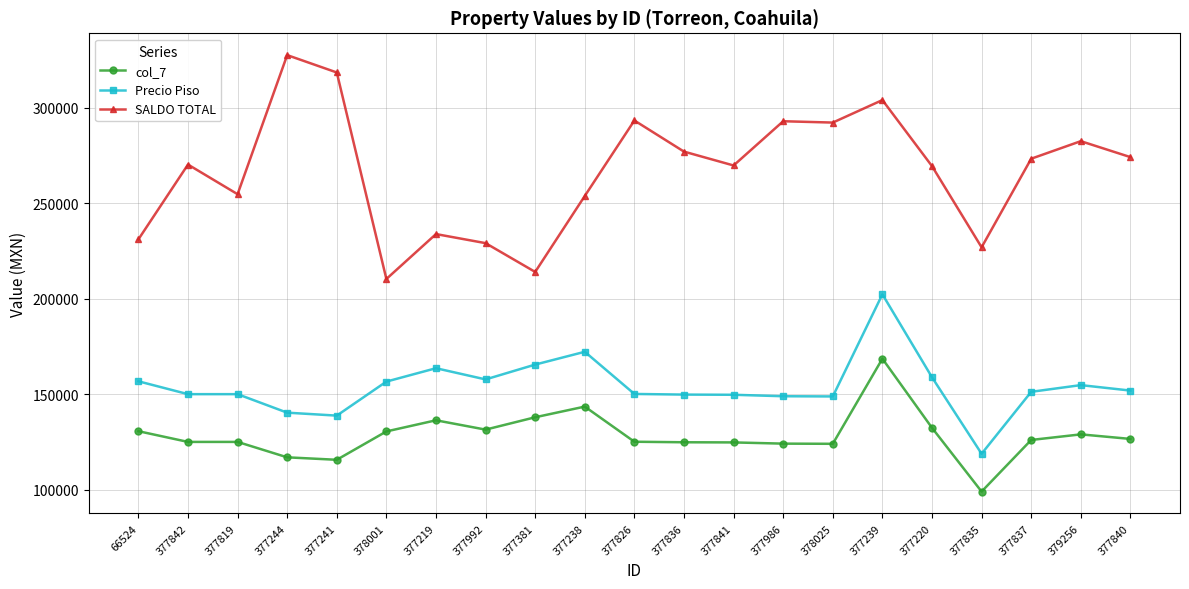

The col_7 series shows 175182.0 at 377992. True or false?

False